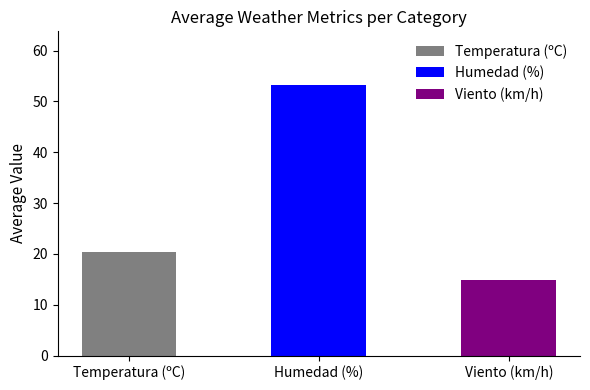

Which category has the lowest value across all series?

Viento (km/h)